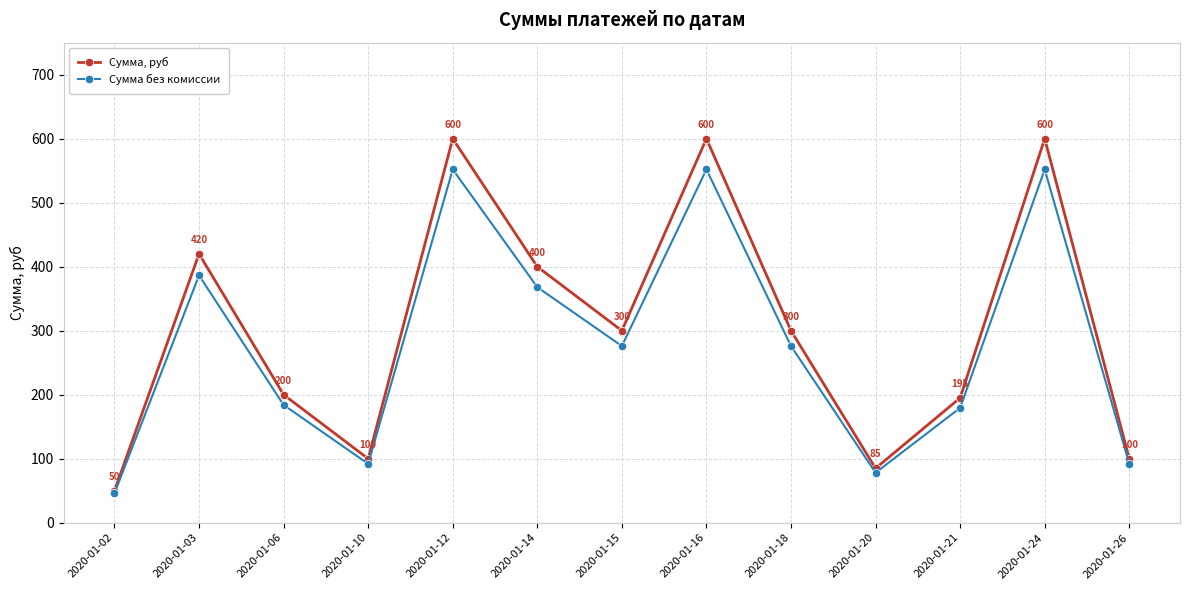

How many data points in Сумма без комиссии are less than 276?

6